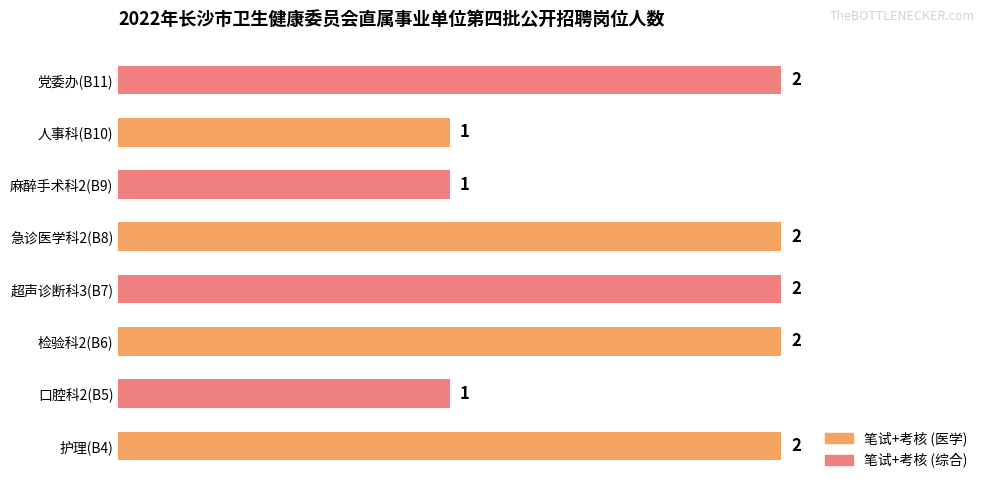

Are the bars horizontal?

Yes